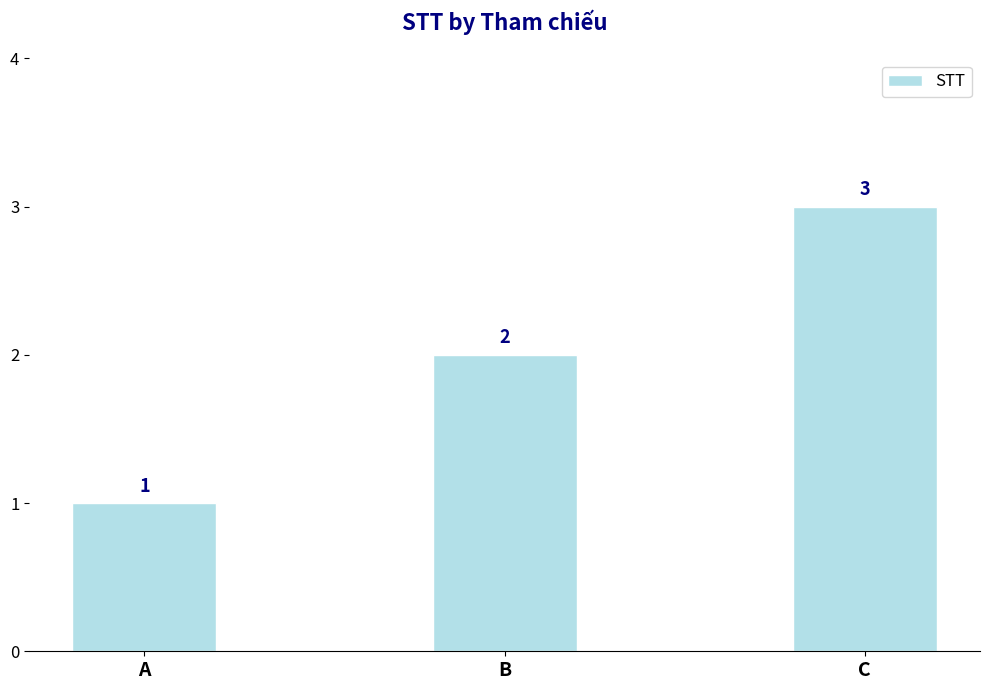

Reading left to right, transcribe all the data shown in this chart.

1	2	3